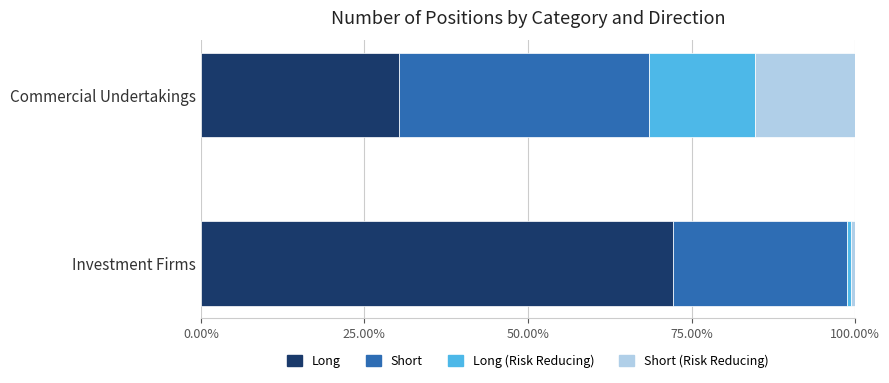

At which label is Long closest to 0?

Commercial Undertakings